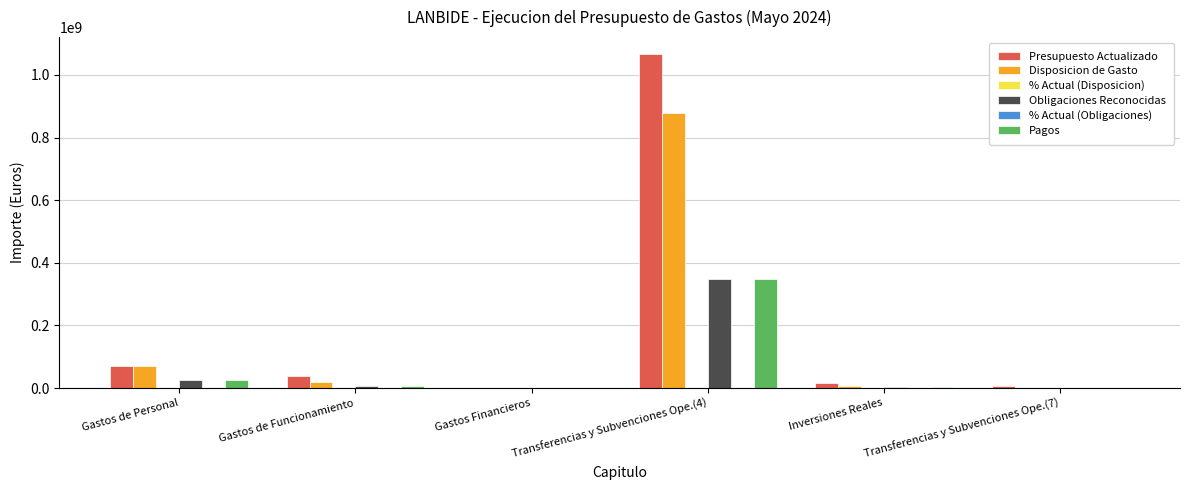

What is the total value across all series at Inversiones Reales?

28613083.7